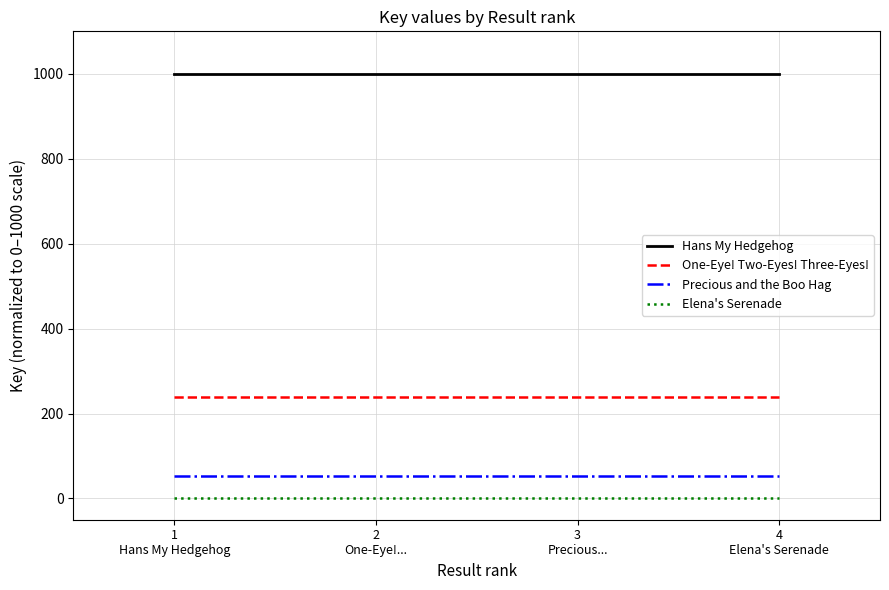

What is the lowest value of the Hans My Hedgehog series?

1000.0